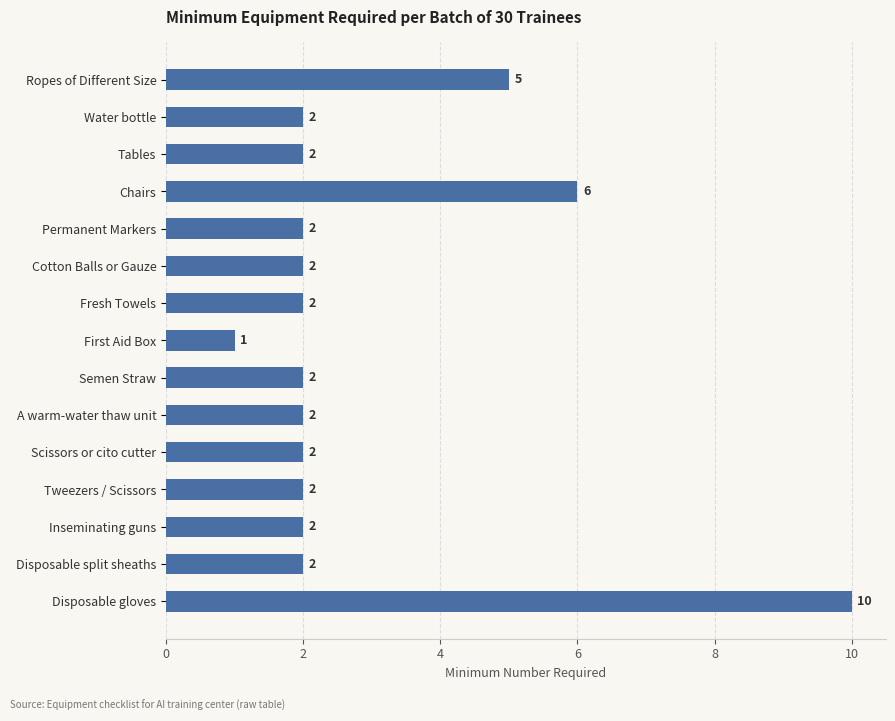

Is it true that the value at Disposable split sheaths is 2?

True